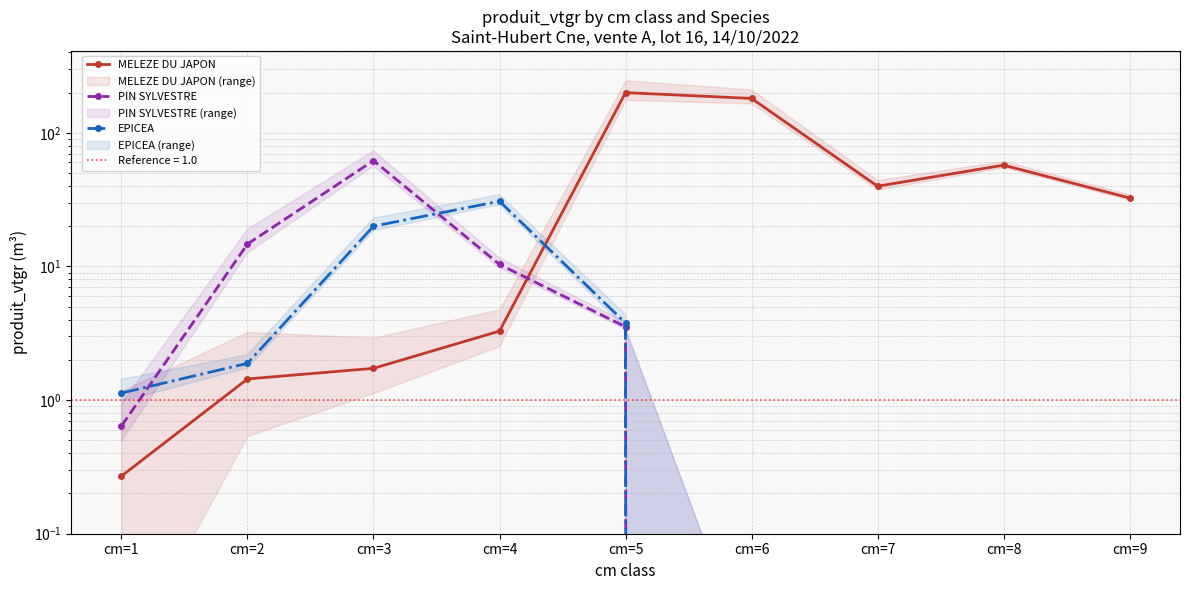

Is it true that MELEZE DU JAPON equals 1.1 at cm=3?

False